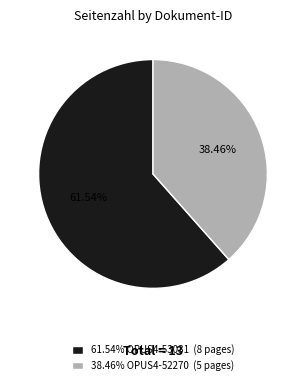

Which has a higher value, 61.54% OPUS4-53031 (8 pages) or 38.46% OPUS4-52270 (5 pages)?

61.54% OPUS4-53031 (8 pages)